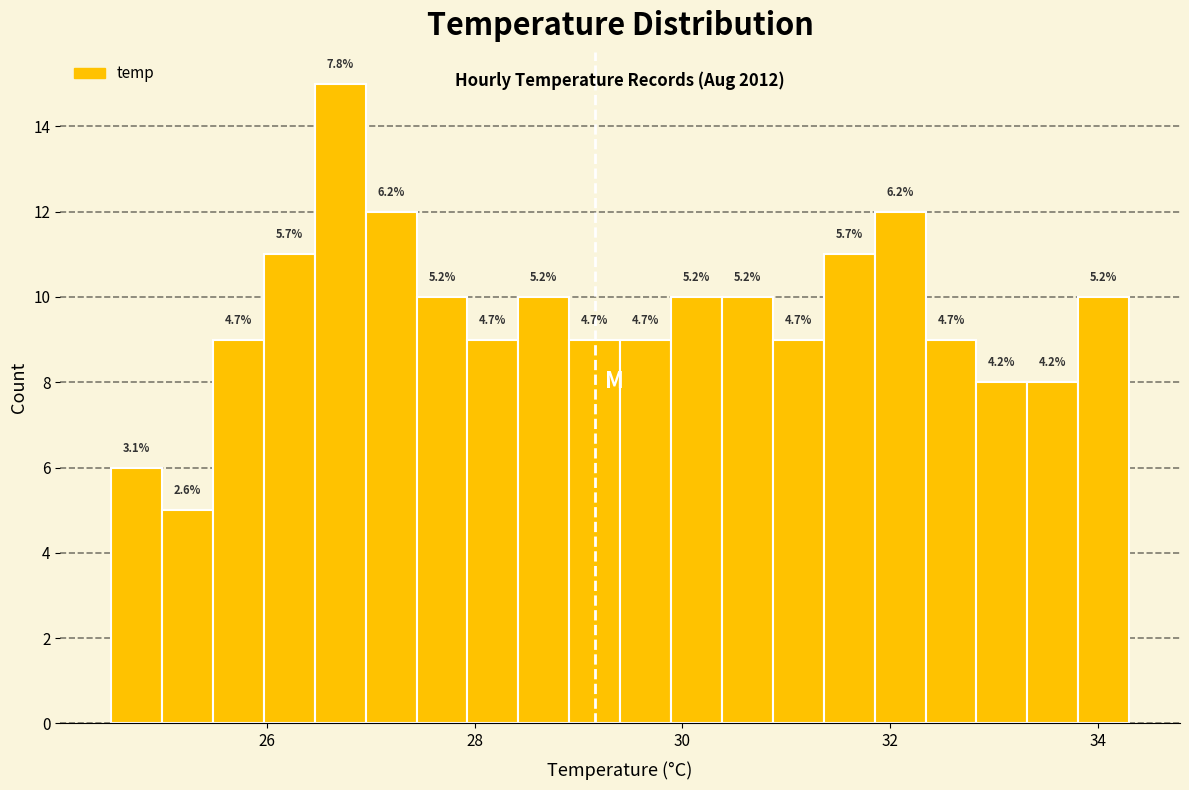

Around what value on the x-axis is the tallest bar? Give the approximate position of its centre, as read against the axis.

26.8